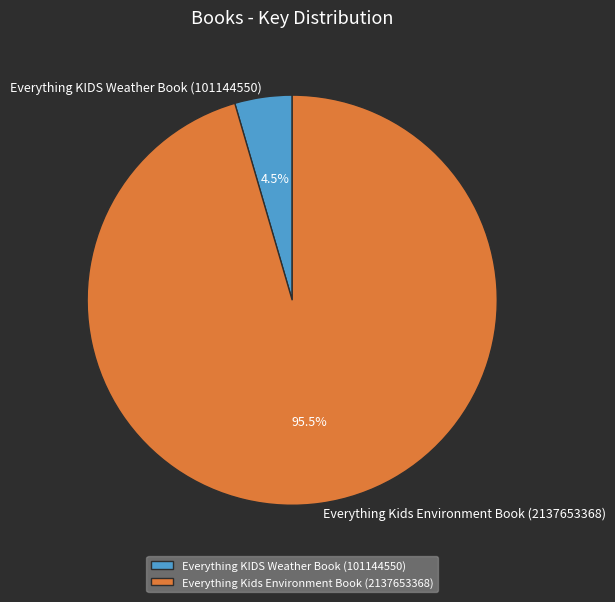

Rank the categories by value from highest to lowest.

Everything Kids Environment Book (2137653368), Everything KIDS Weather Book (101144550)